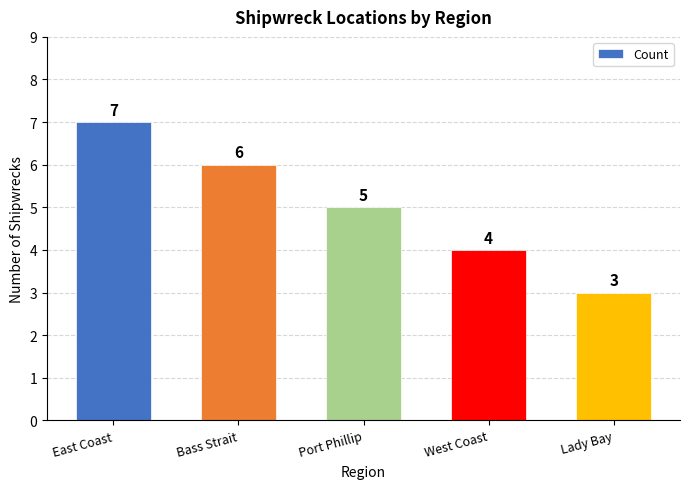

What is the average value?

5